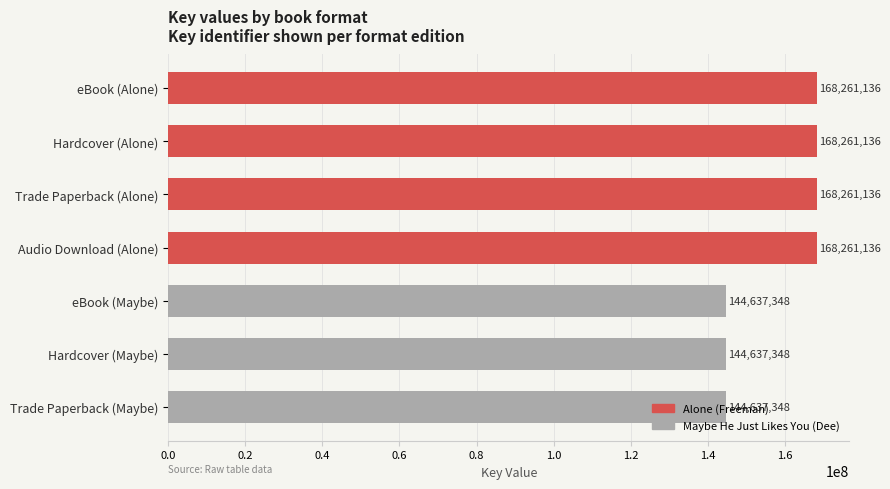

Are the bars grouped side by side (vs. stacked)?

No